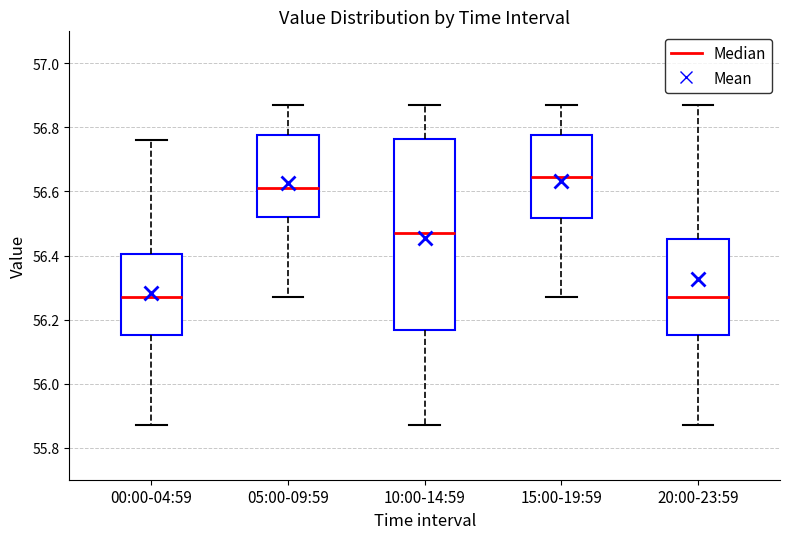

Reading left to right, transcribe this box plot: for each box, give where its median line is, the range the box spans, and where its two whiskers end, as read against the y-axis. The values are not printed on the chart, so give them approximately, as read against the axis.

00:00-04:59: median 56.28, box 56.16 to 56.40, whiskers 55.88 to 56.76
05:00-09:59: median 56.62, box 56.52 to 56.78, whiskers 56.28 to 56.88
10:00-14:59: median 56.48, box 56.16 to 56.76, whiskers 55.88 to 56.88
15:00-19:59: median 56.64, box 56.52 to 56.78, whiskers 56.28 to 56.88
20:00-23:59: median 56.28, box 56.16 to 56.46, whiskers 55.88 to 56.88